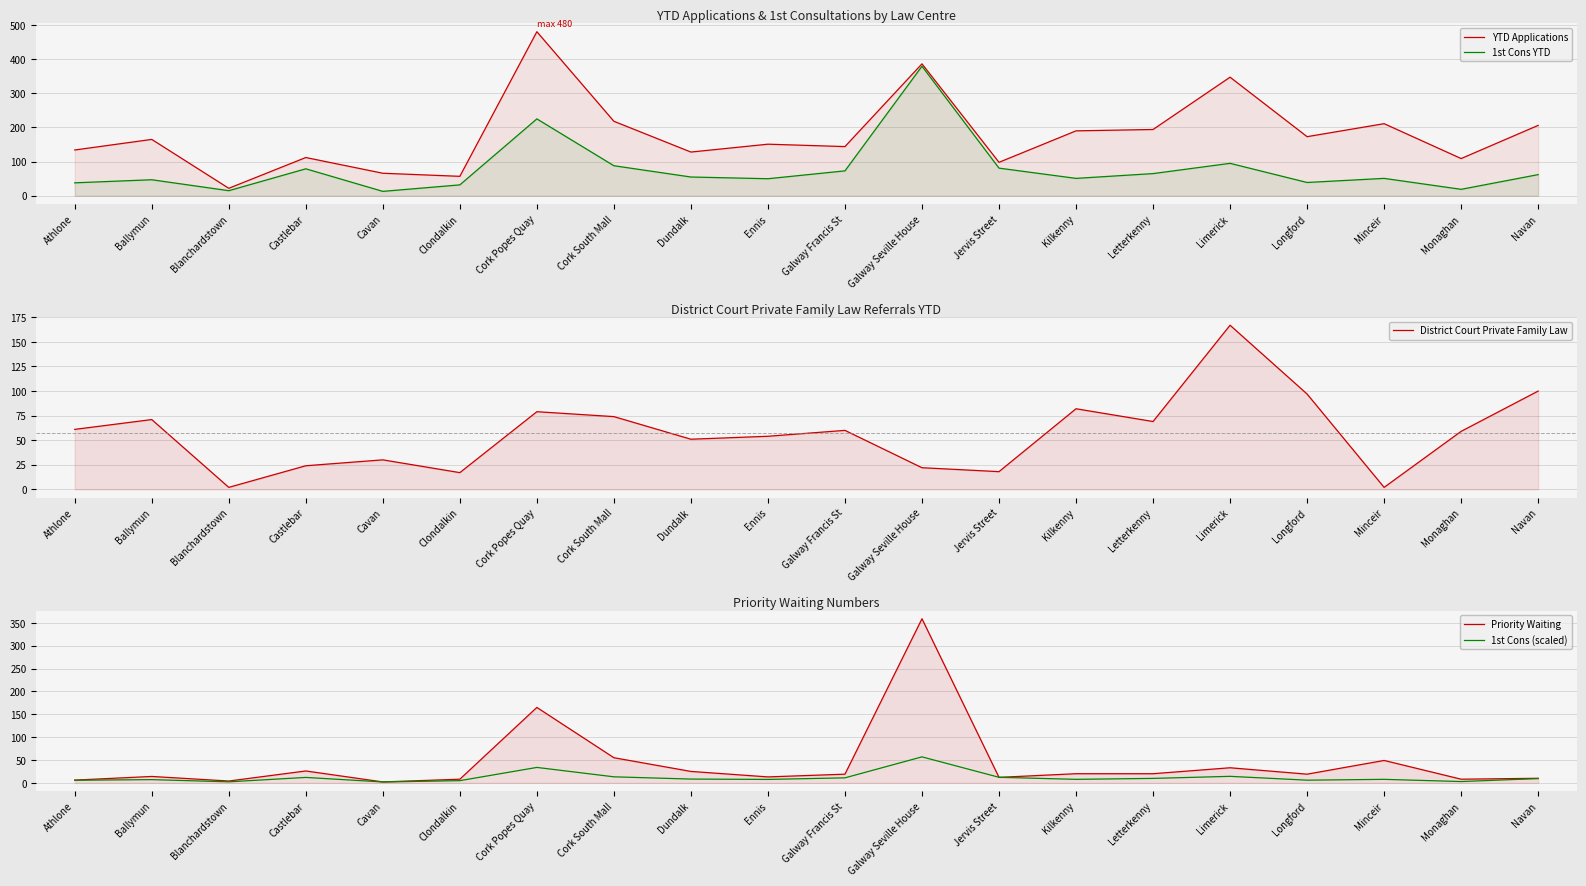

What is the lowest value of the YTD Applications series?

22.0